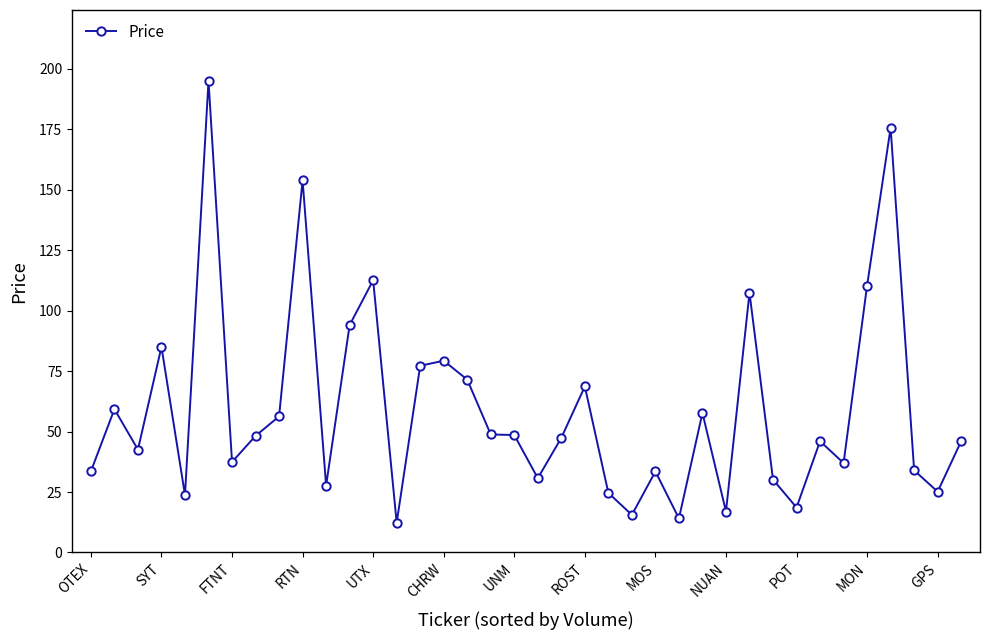

What is the maximum value shown in the chart?

195.0